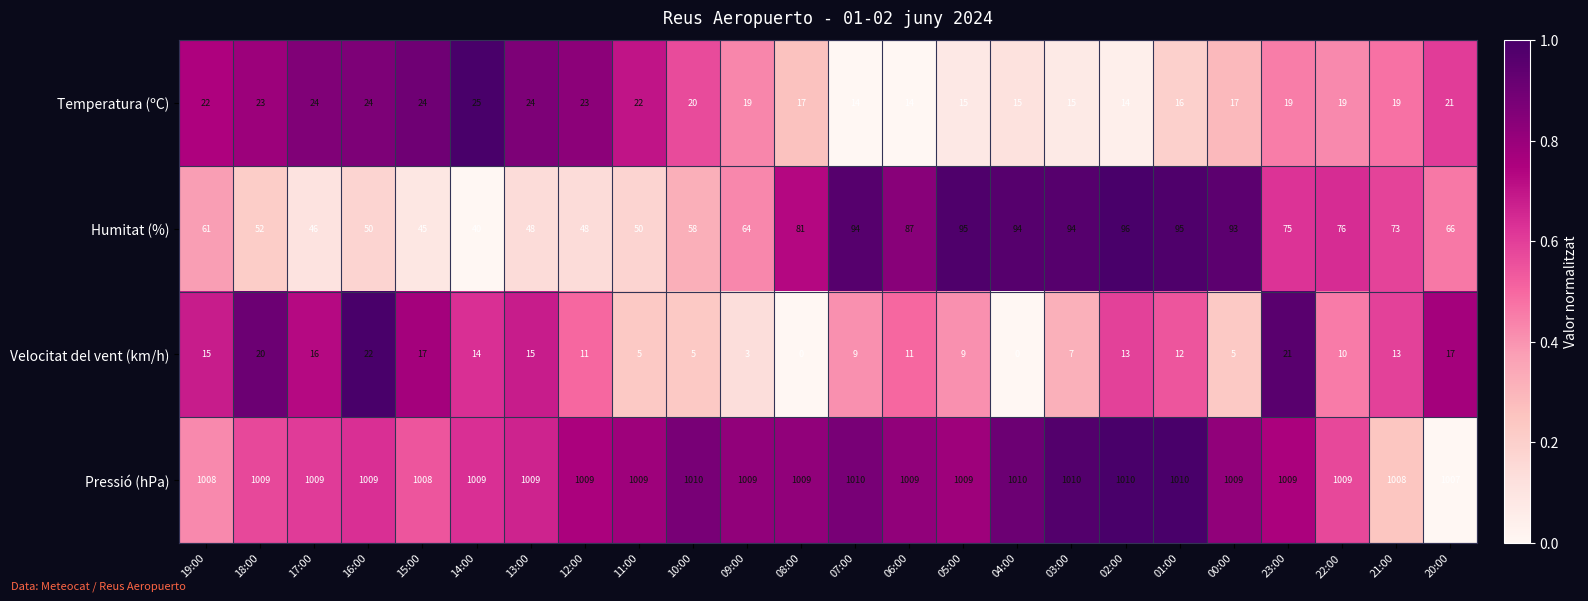

Count the number of categories in the chart.

24